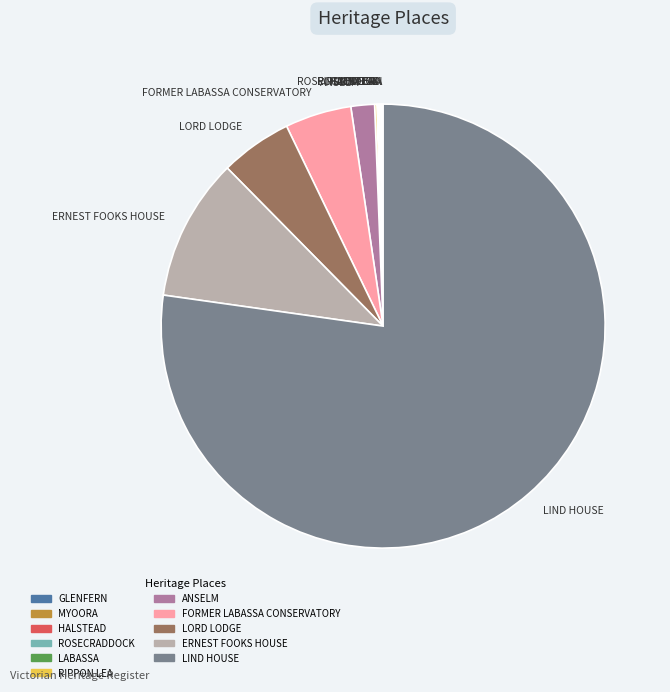

Does any single category account for the majority?

Yes